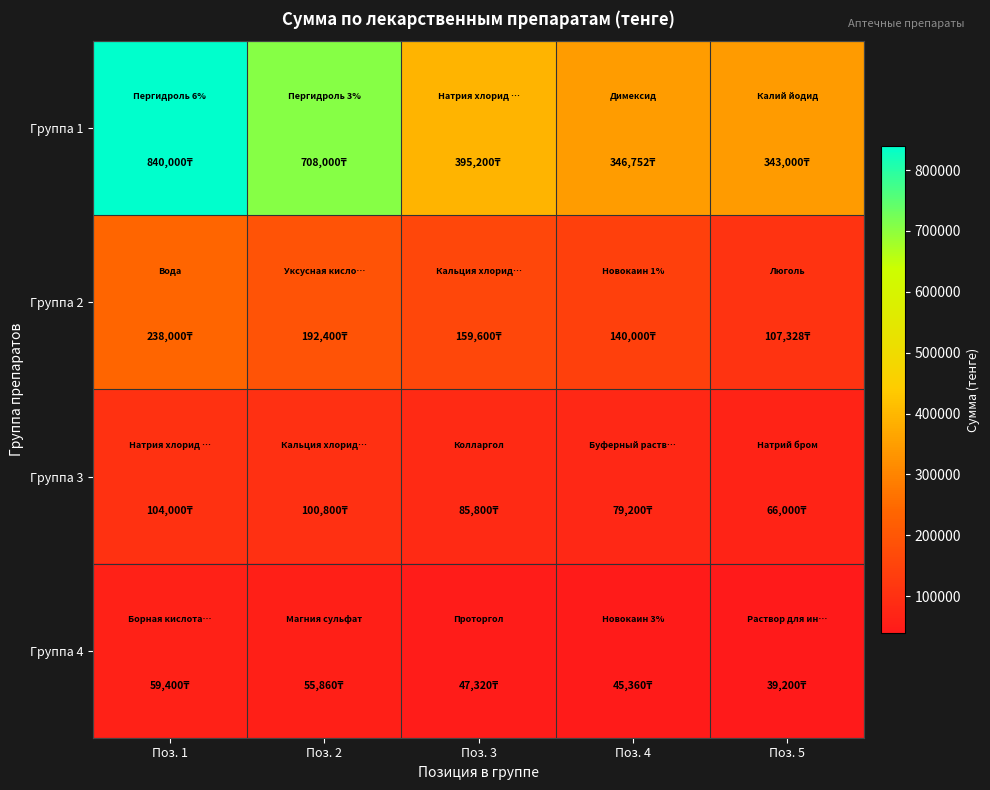

At Поз. 5, list the series in order from largest to smallest.

Группа 1, Группа 2, Группа 3, Группа 4